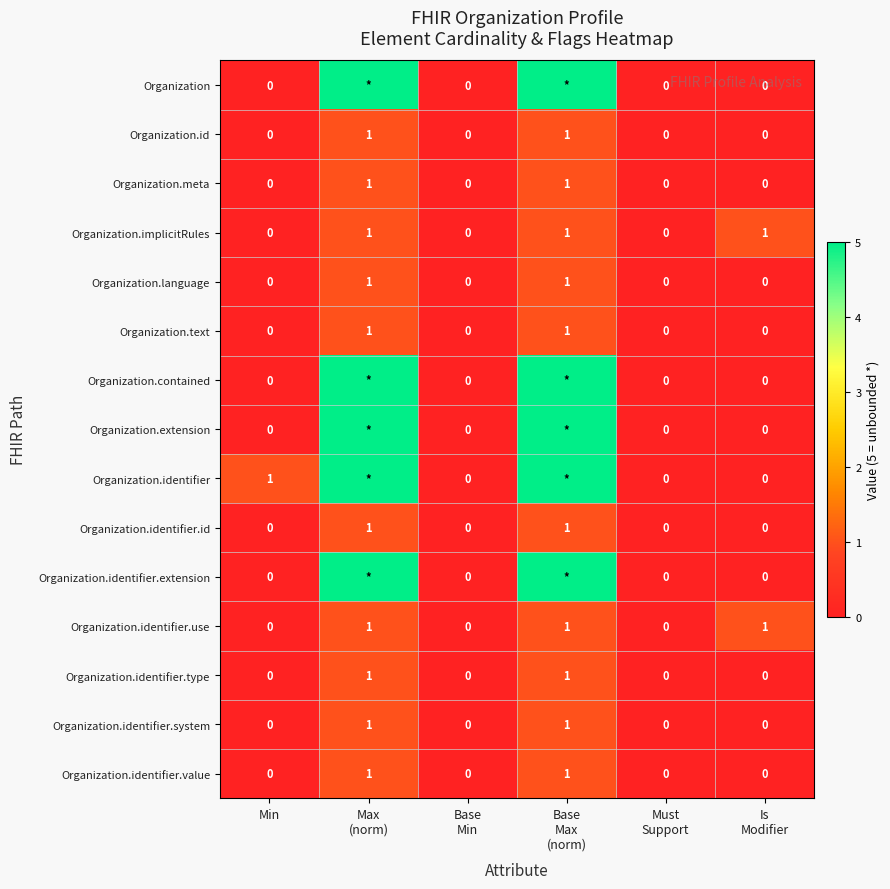

At which label does Organization.identifier first exceed 1?

Max (norm)